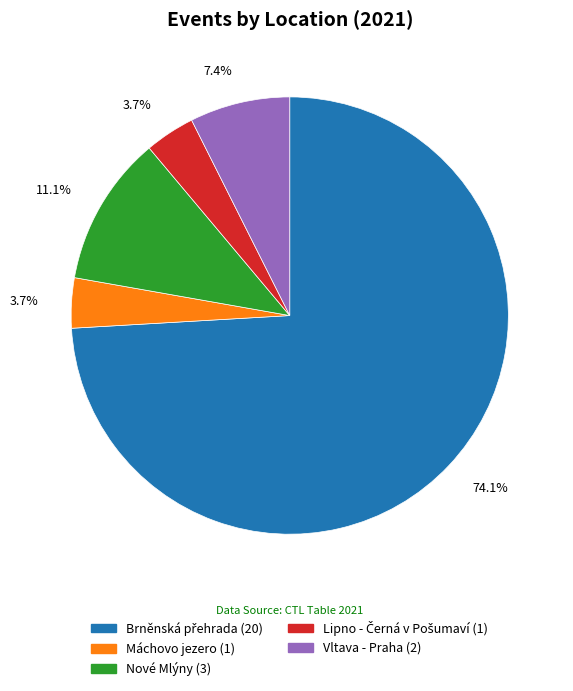

What percentage is NOT represented by Máchovo jezero (1)?

96.3%